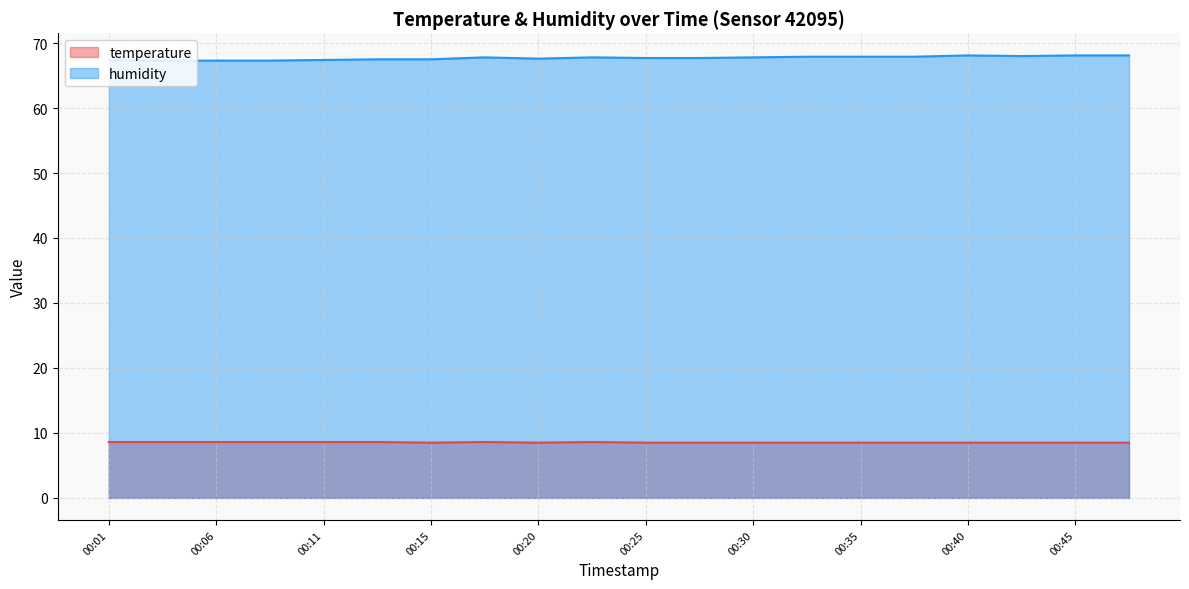

List the series in order of their peak value, lowest first.

temperature, humidity